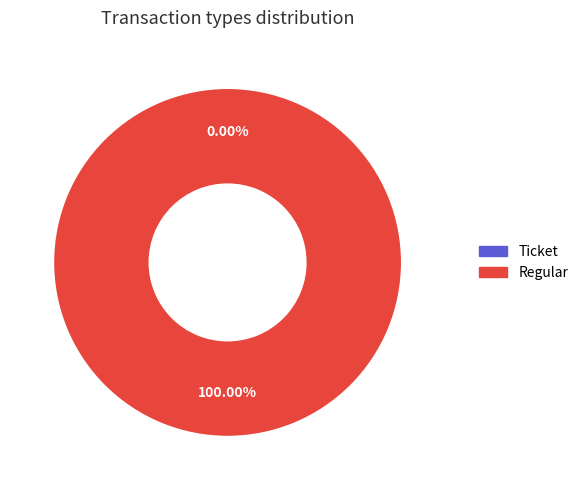

How much of the chart is everything except Ticket?

100.0%